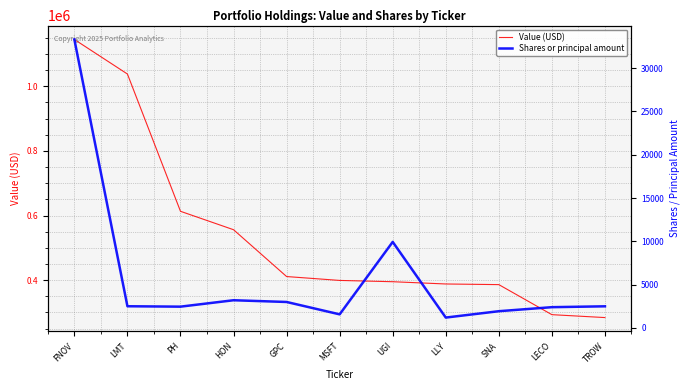

Rank the series at FNOV from lowest to highest value.

Shares or principal amount, Value (USD)